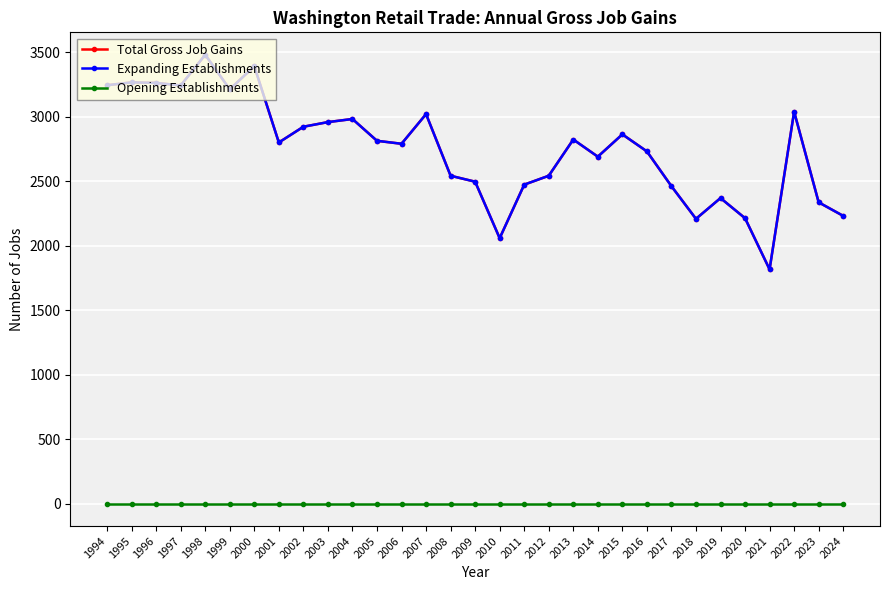

Between 2020 and 2003, which is larger?

2003